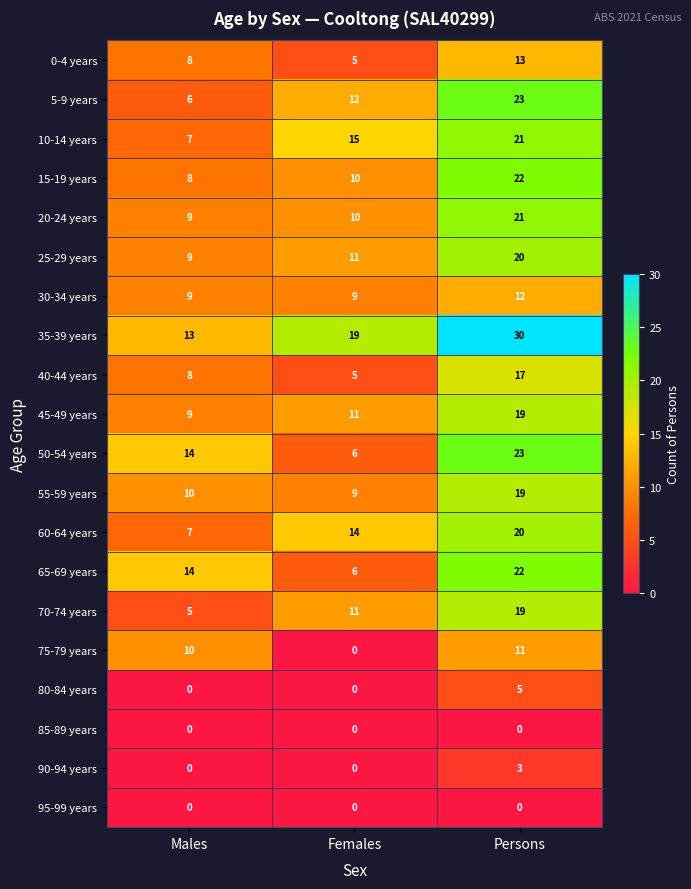

At which category is the sum across all series the highest?

Persons